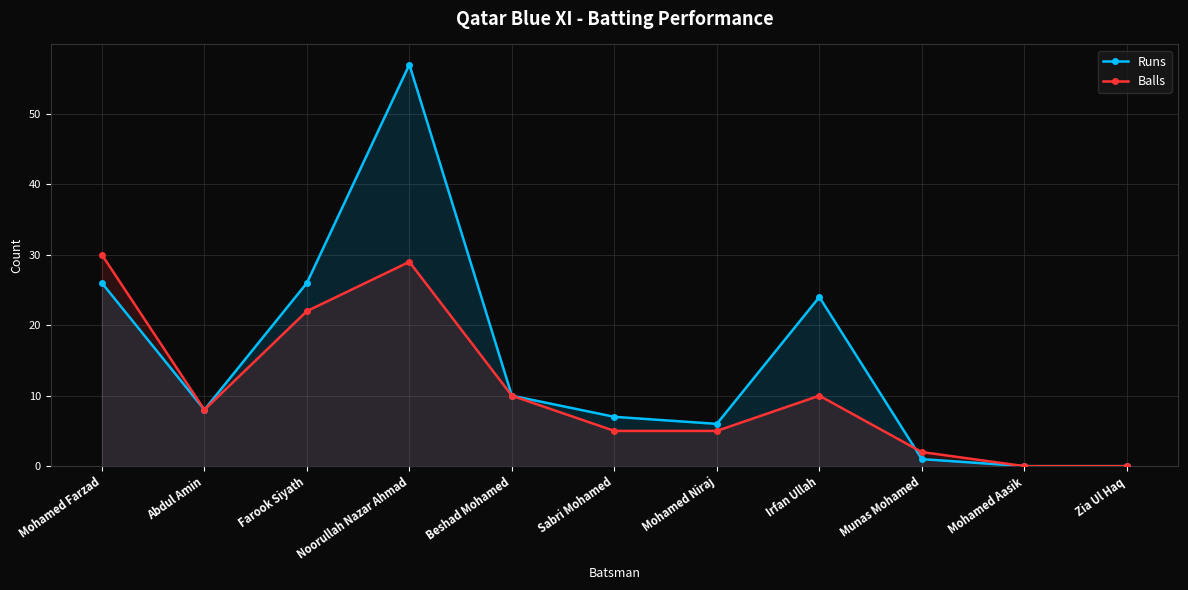

Rank the categories by Runs value from lowest to highest.

Mohamed Aasik, Zia Ul Haq, Munas Mohamed, Mohamed Niraj, Sabri Mohamed, Abdul Amin, Beshad Mohamed, Irfan Ullah, Mohamed Farzad, Farook Siyath, Noorullah Nazar Ahmad